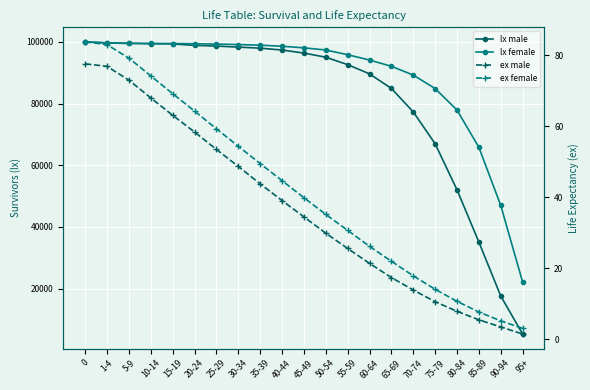

Where is lx female nearest to the value 61091?

85-89